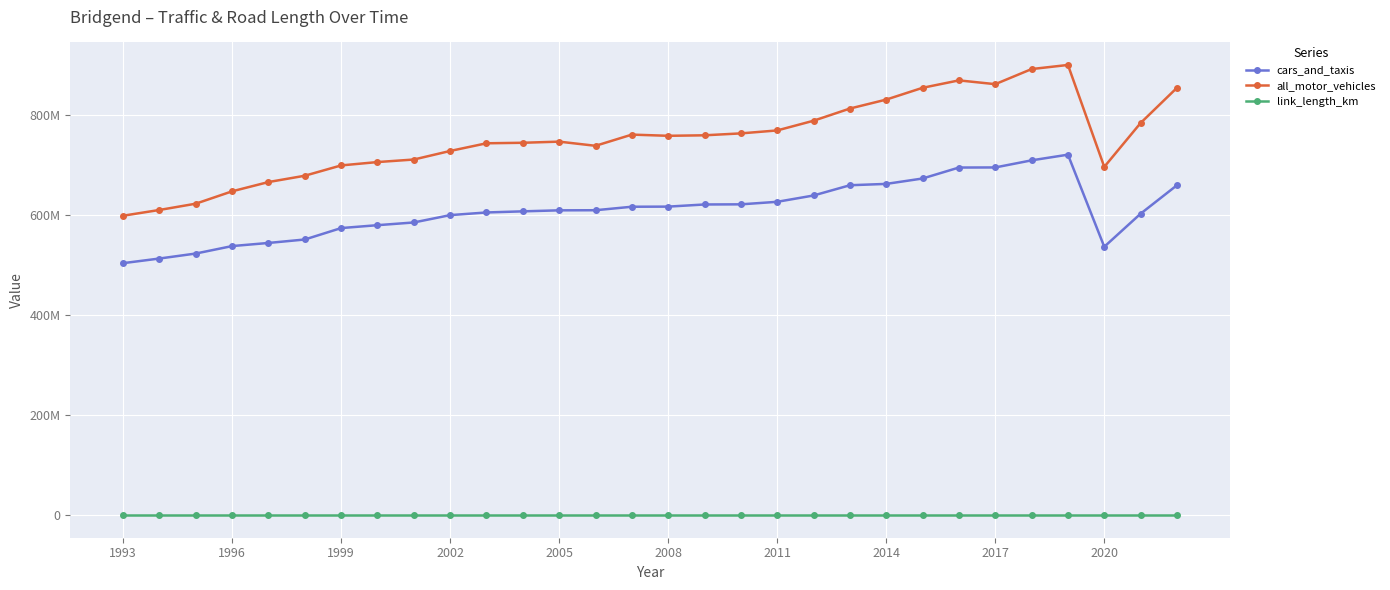

What are all the series names shown in the legend?

cars_and_taxis, all_motor_vehicles, link_length_km